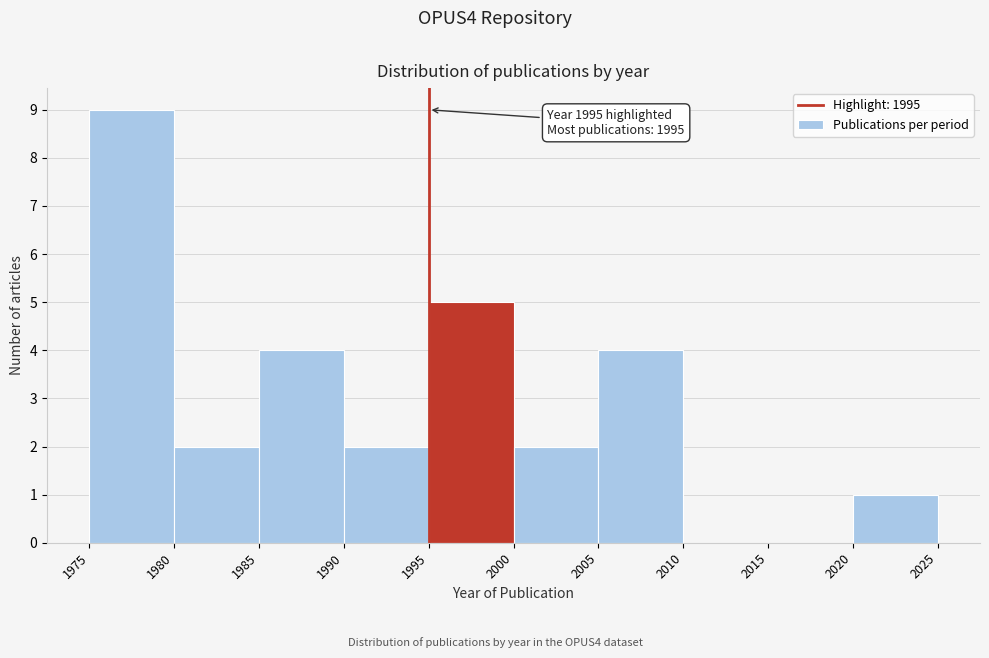

Over which range of the x-axis is the bar tallest?

1975 to 1980